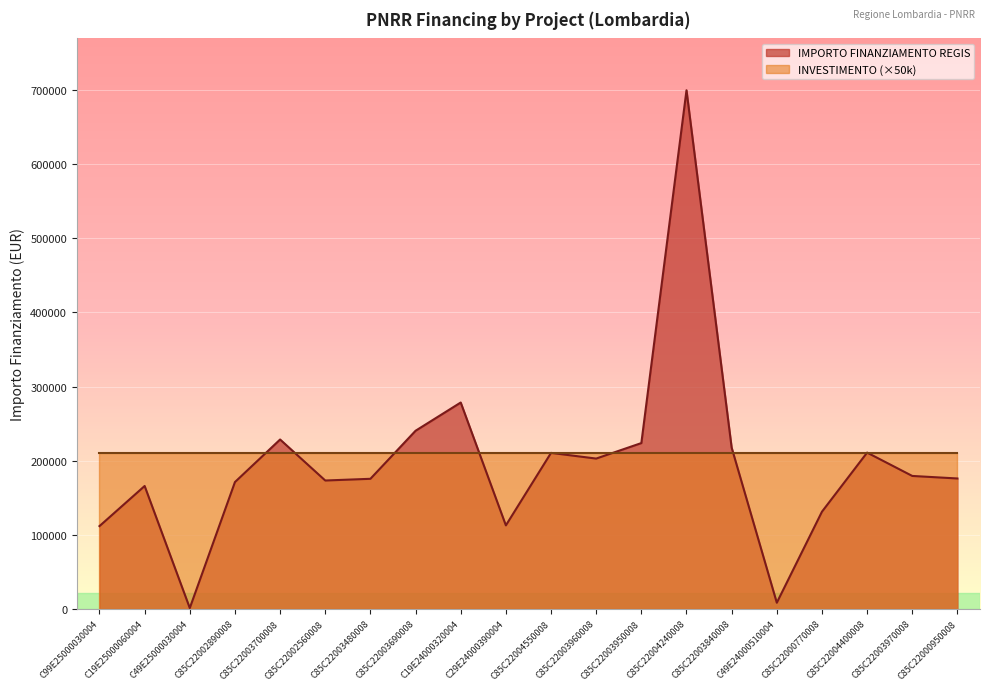

Which category has the lowest value across all series?

C49E25000030004